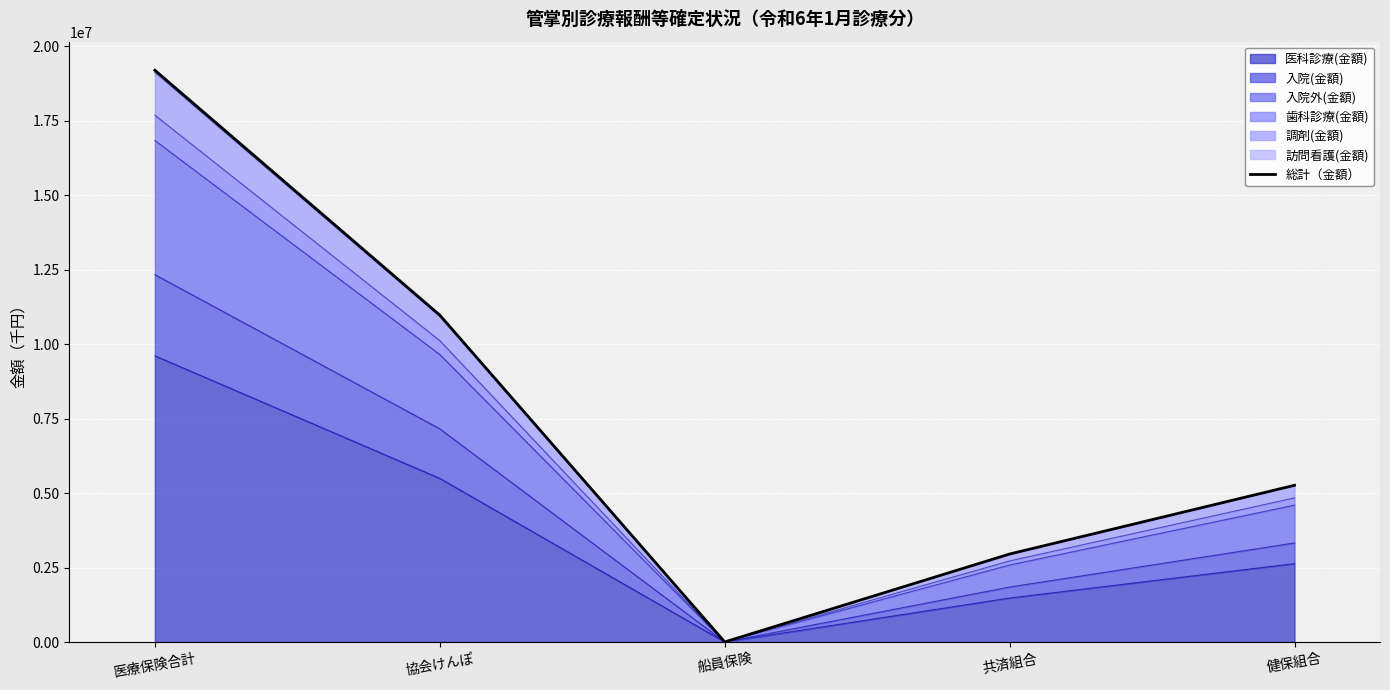

Is it true that the value at 協会けんぽ is 3895579.7?

False